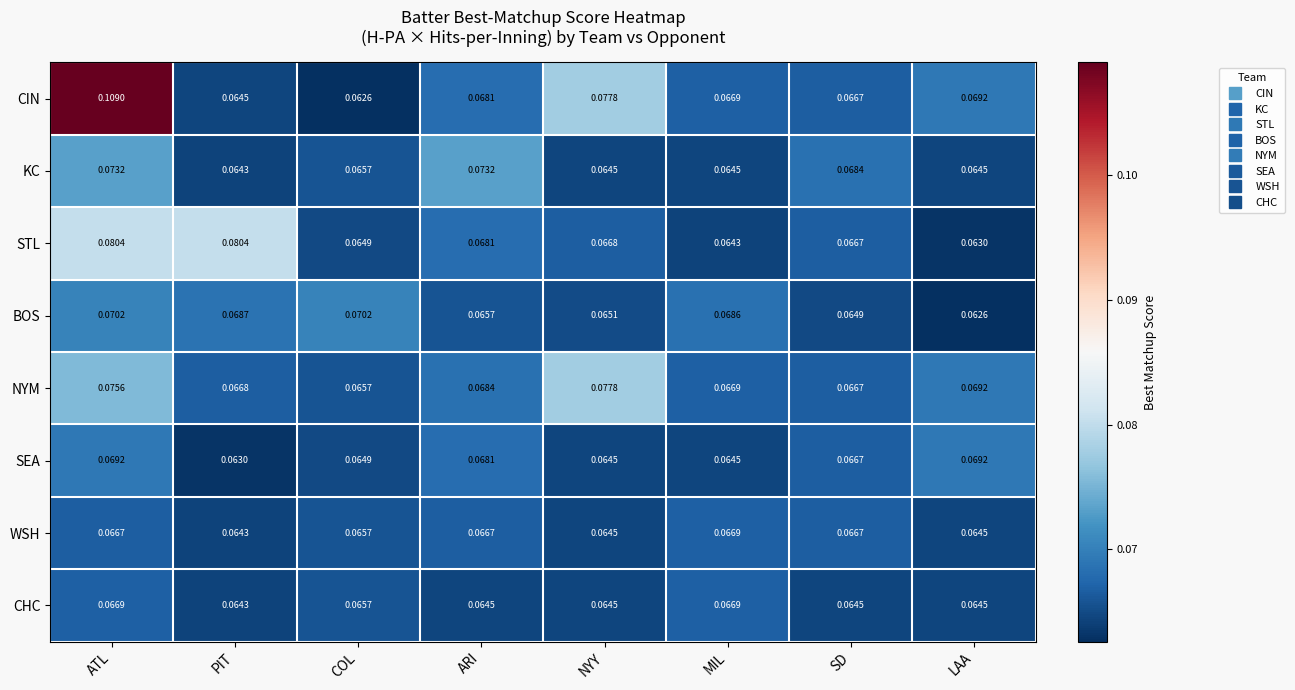

Count the number of categories in the chart.

8